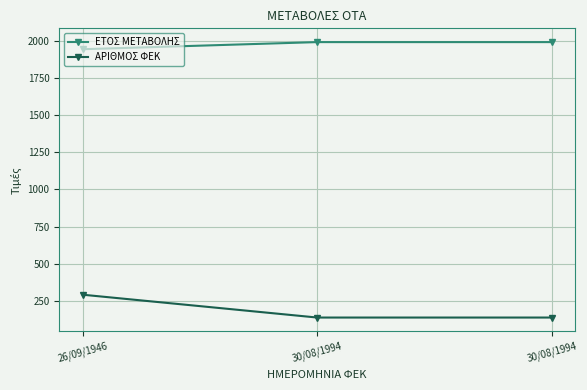

At how many categories does at least one series exceed 1285?

3